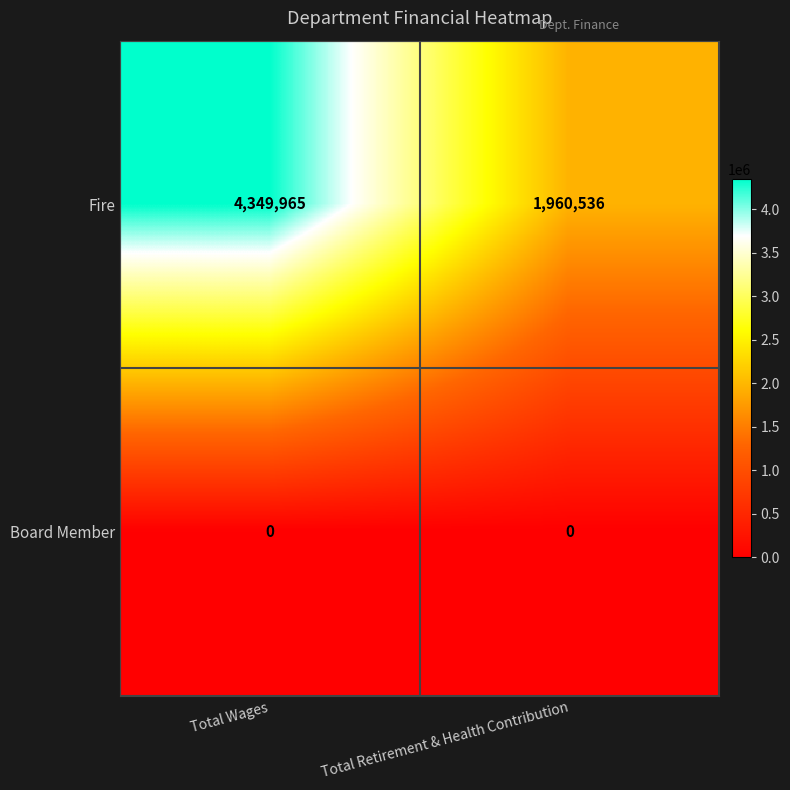

Reading left to right, what are all the values shown in this chart?

Fire: 4349965	1960536
Board Member: 0	0